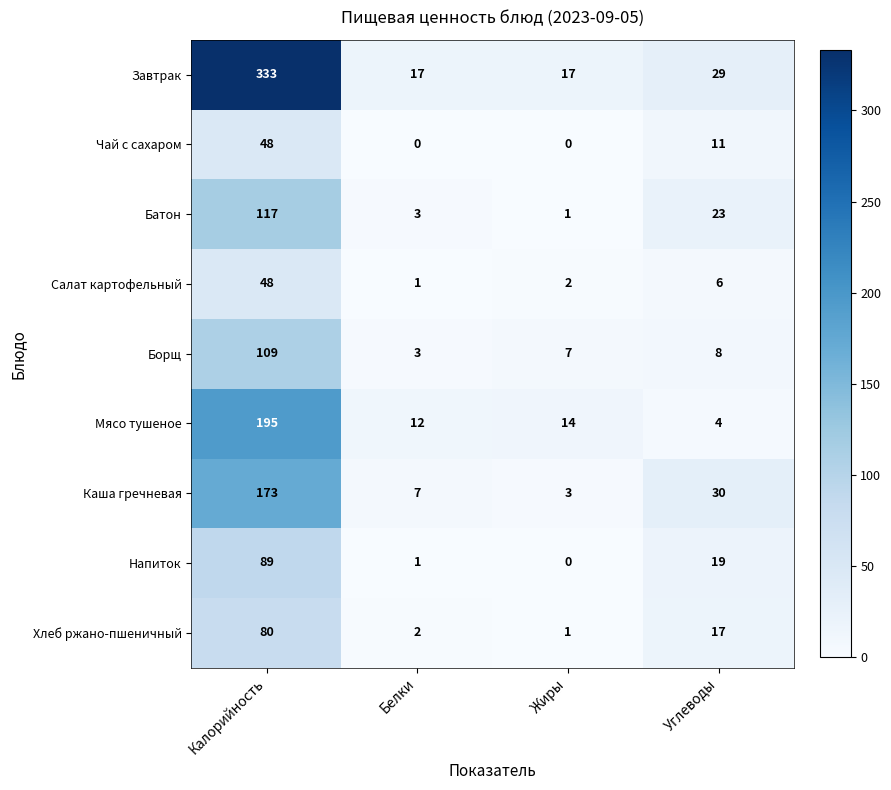

Rank the categories by Каша гречневая value from highest to lowest.

Калорийность, Углеводы, Белки, Жиры